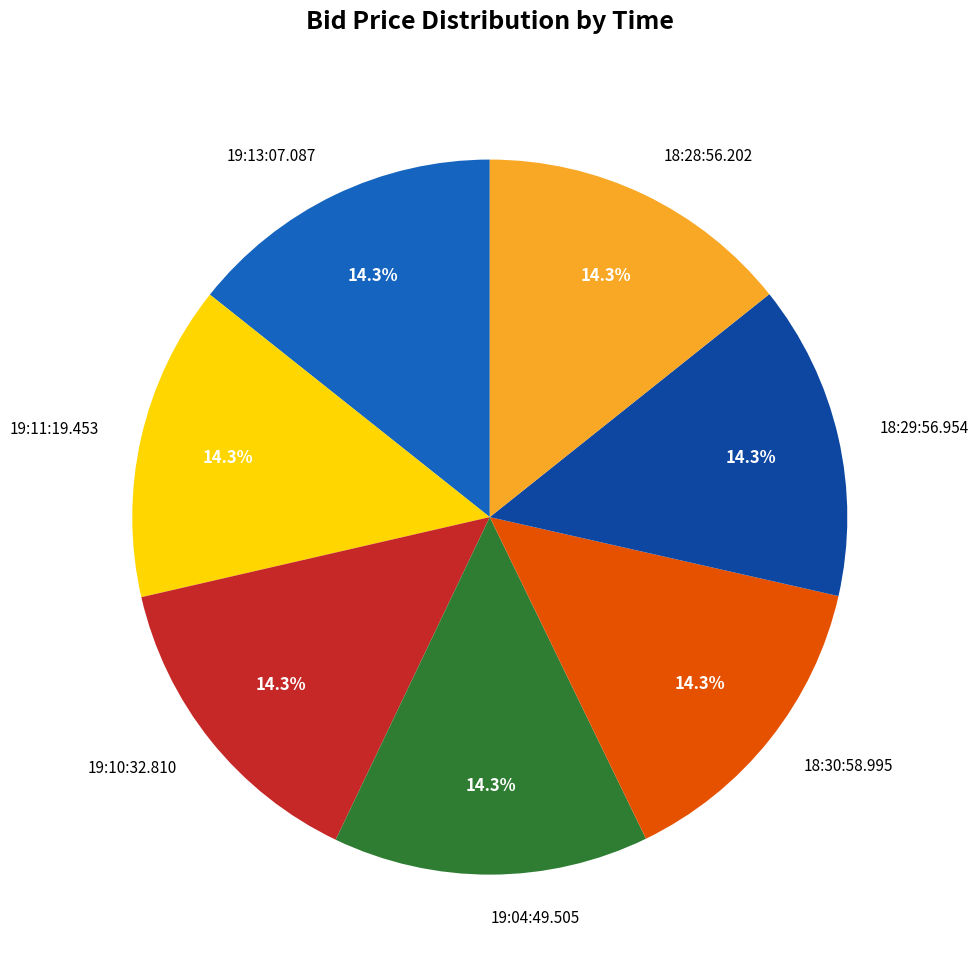

The 19:10:32.810 slice represents 14% of the pie. True or false?

True